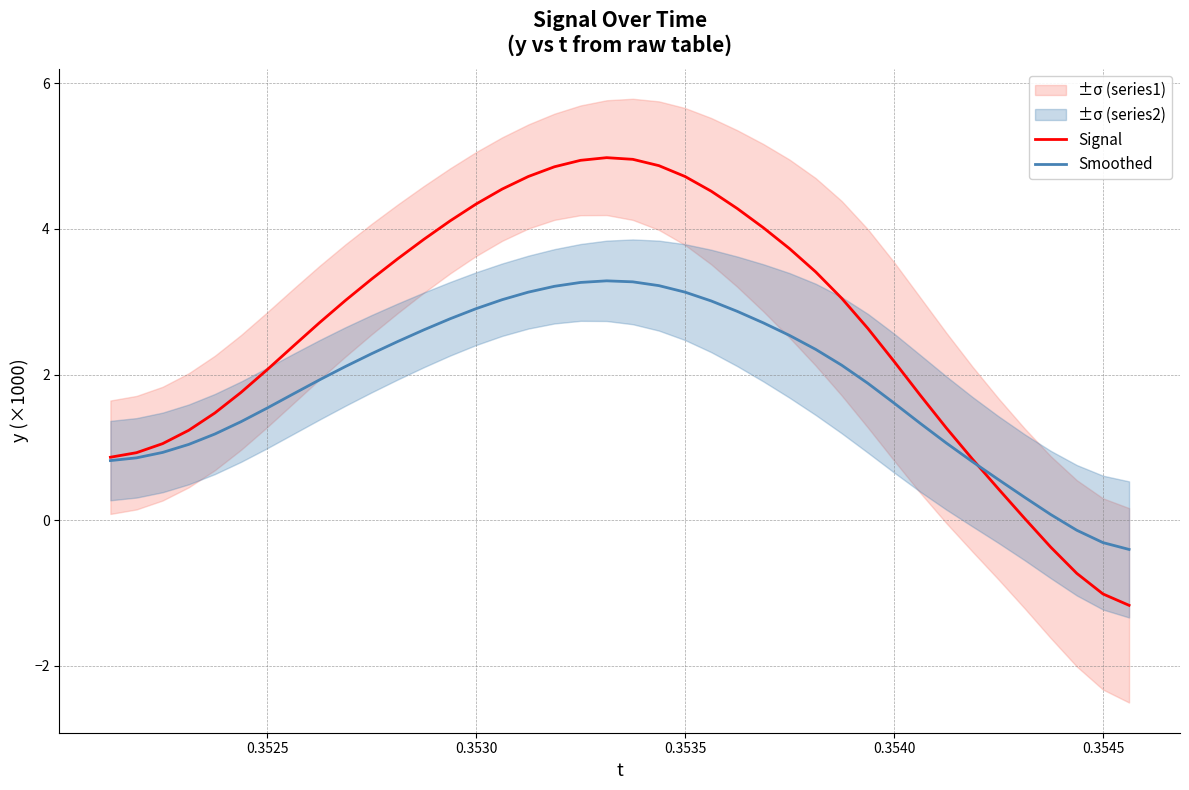

At how many categories does at least one series exceed 0?

37